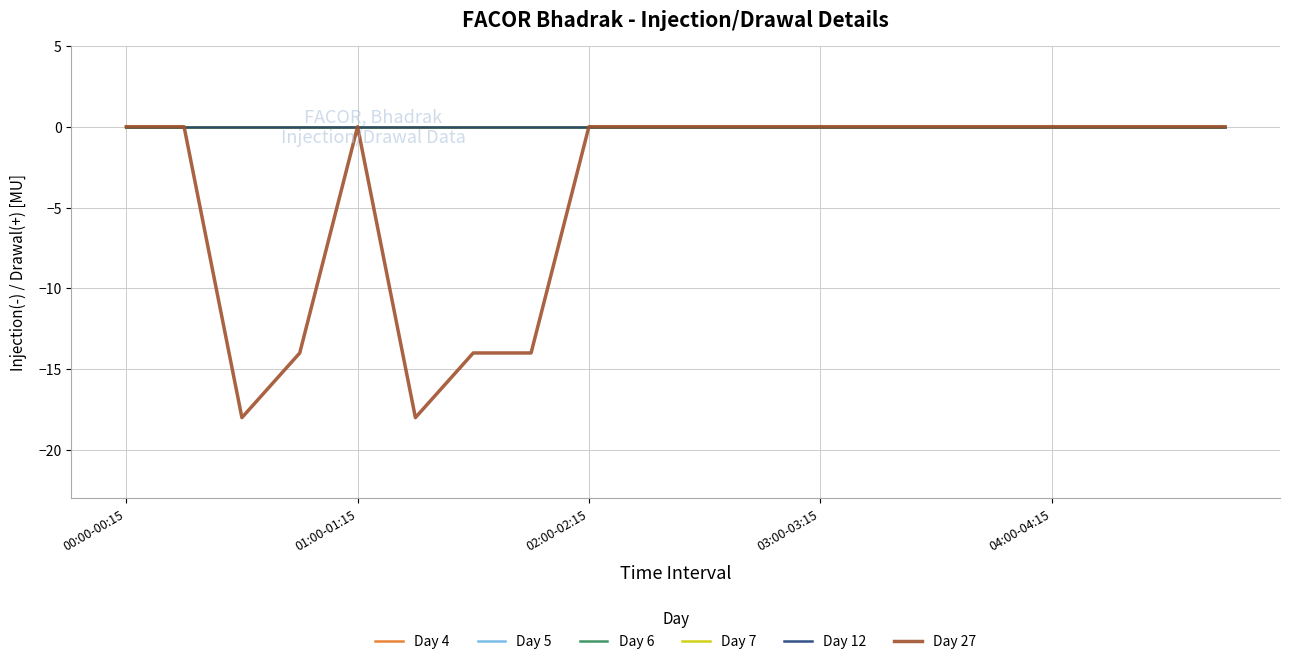

True or false: Day 5 and Day 12 intersect in this chart.

False